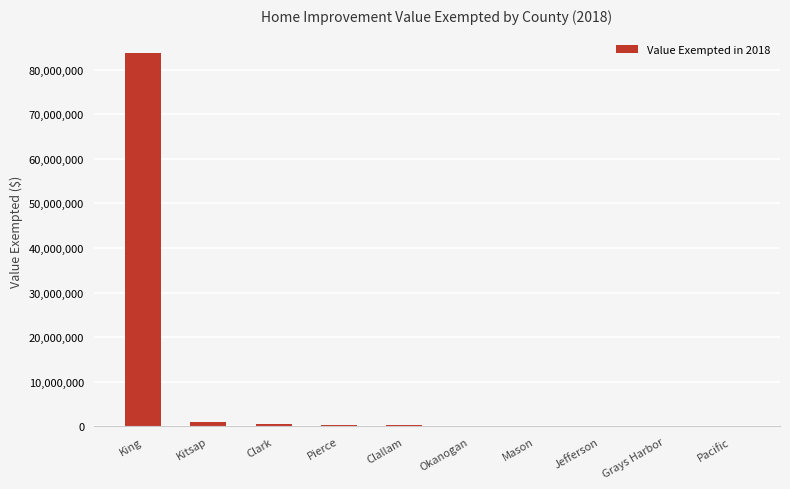

Which label corresponds to the largest value in the chart?

King